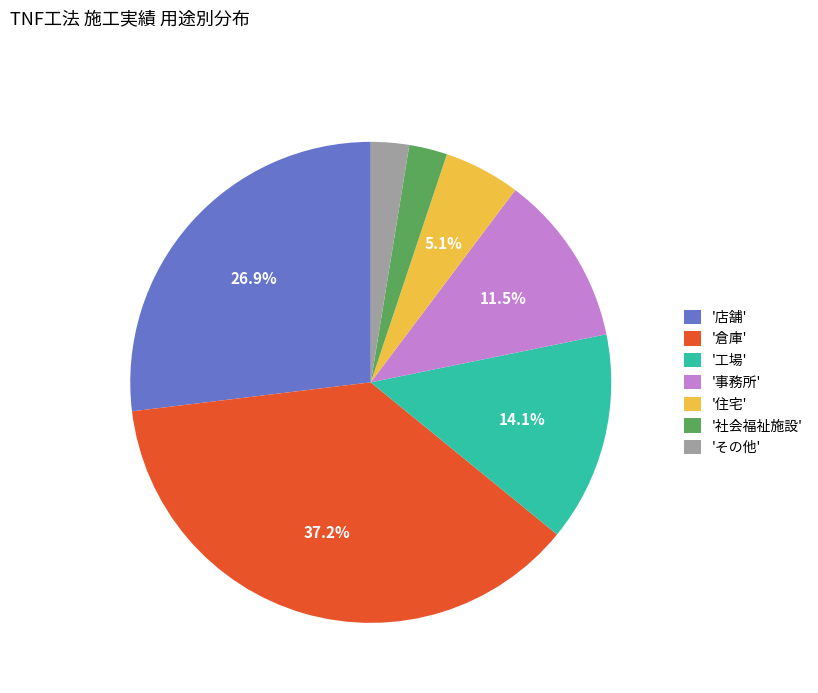

Which category has the biggest portion of the pie?

'倉庫'